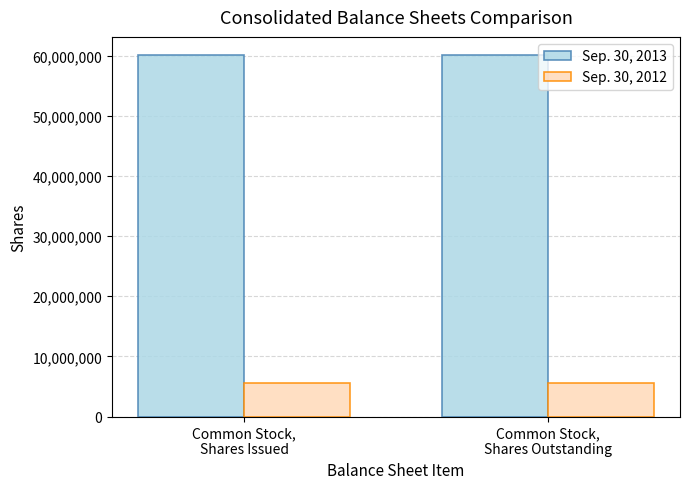

Does the chart contain any negative values?

No